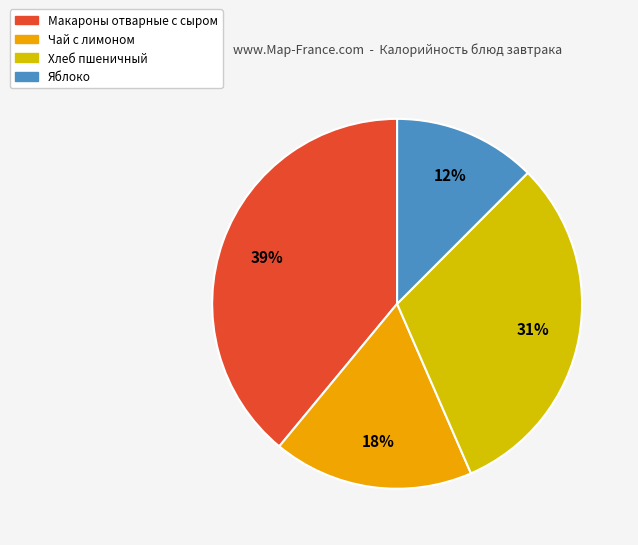

To the nearest percent, what portion does Хлеб пшеничный represent?

31%